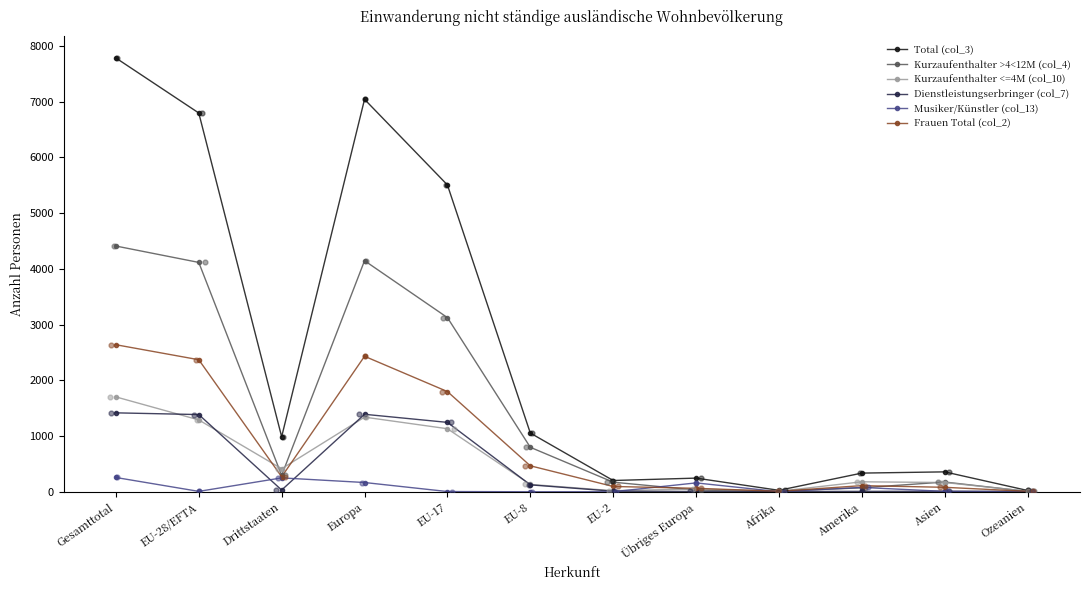

Is the value of Kurzaufenthalter >4<12M (col_4) at Ozeanien greater than the value of Frauen Total (col_2) at Asien?

No